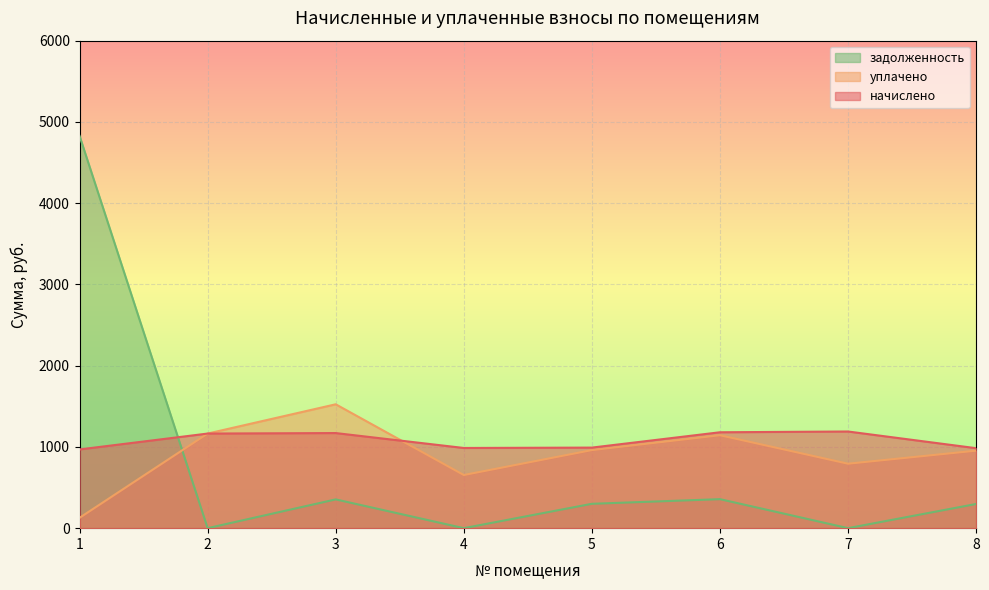

At which category does начислено reach its first local peak?

3